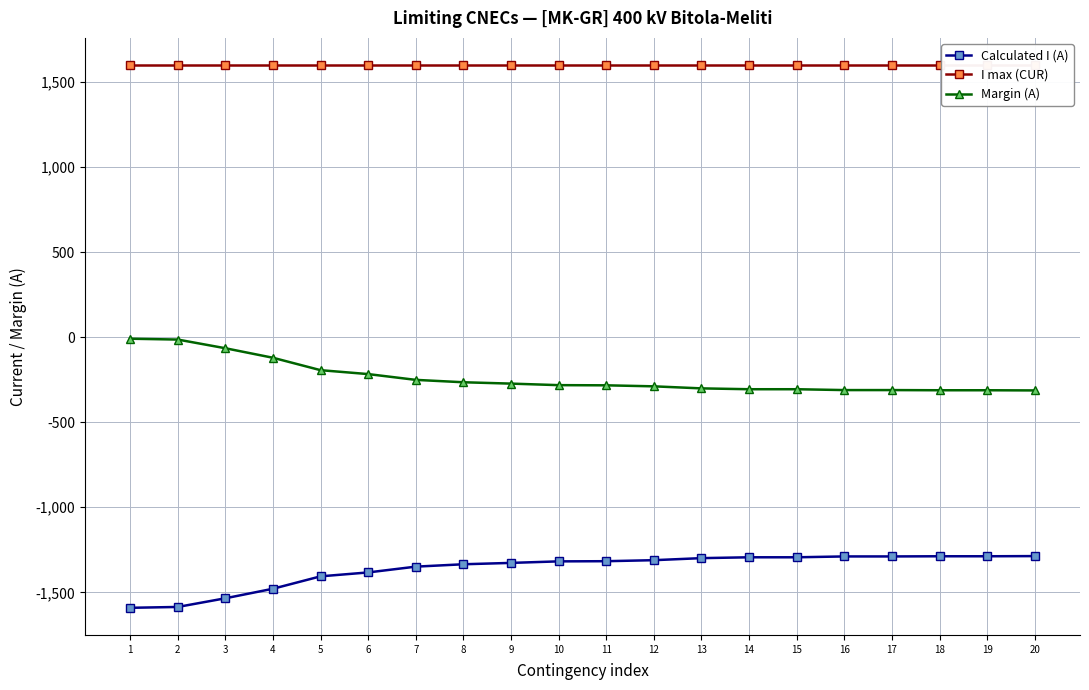

What is the spread (max minus min) of values at 20?

2887